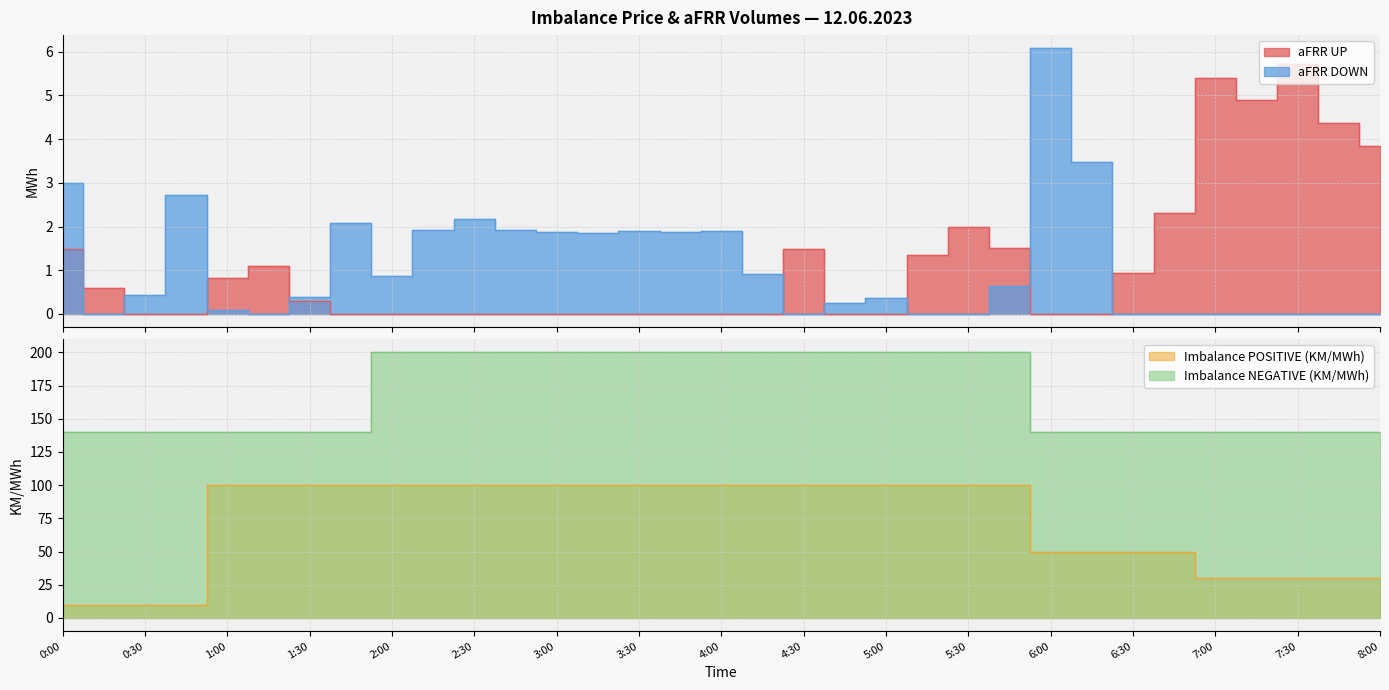

How many lines are shown in the chart?

4